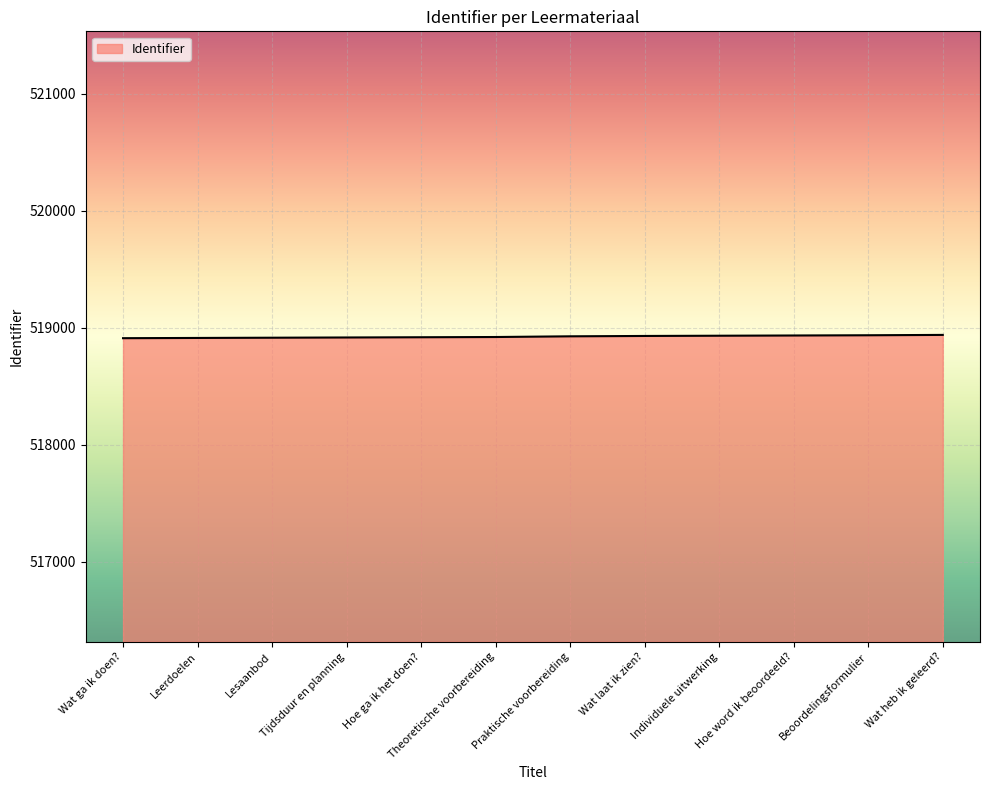

What is the smallest value displayed?

518909